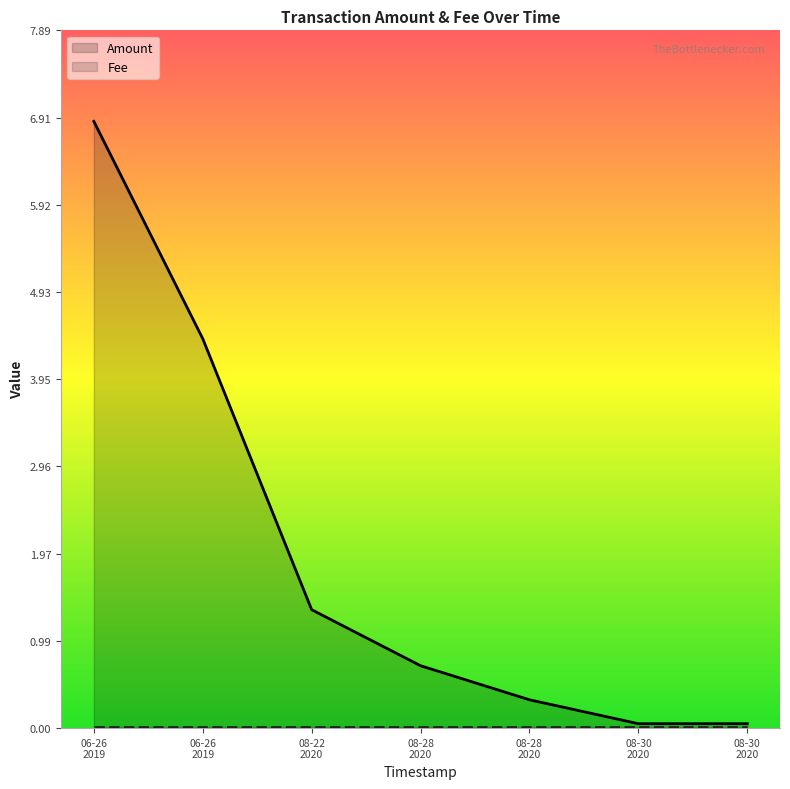

How many distinct data groups are displayed?

2